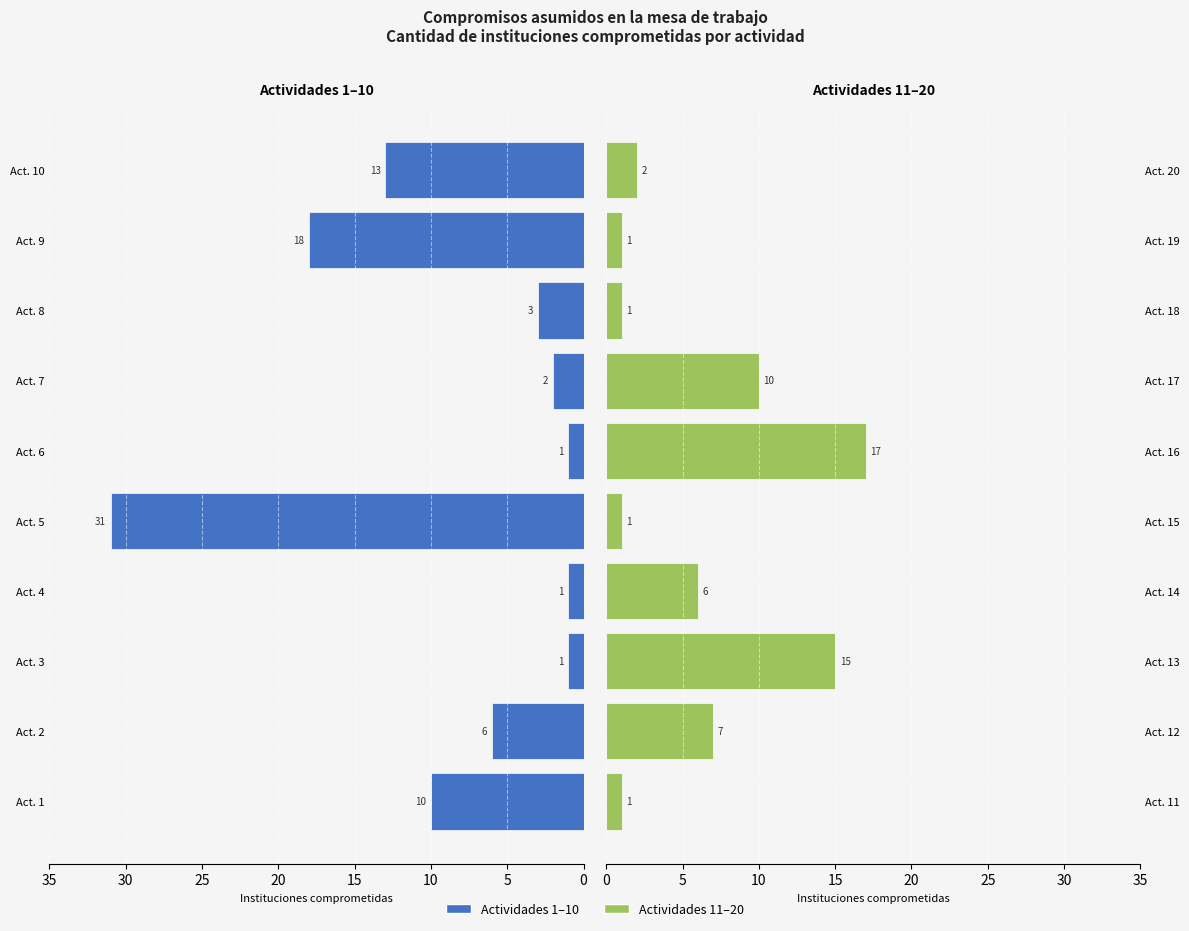

What is the label of the 10th bar from the left?

9